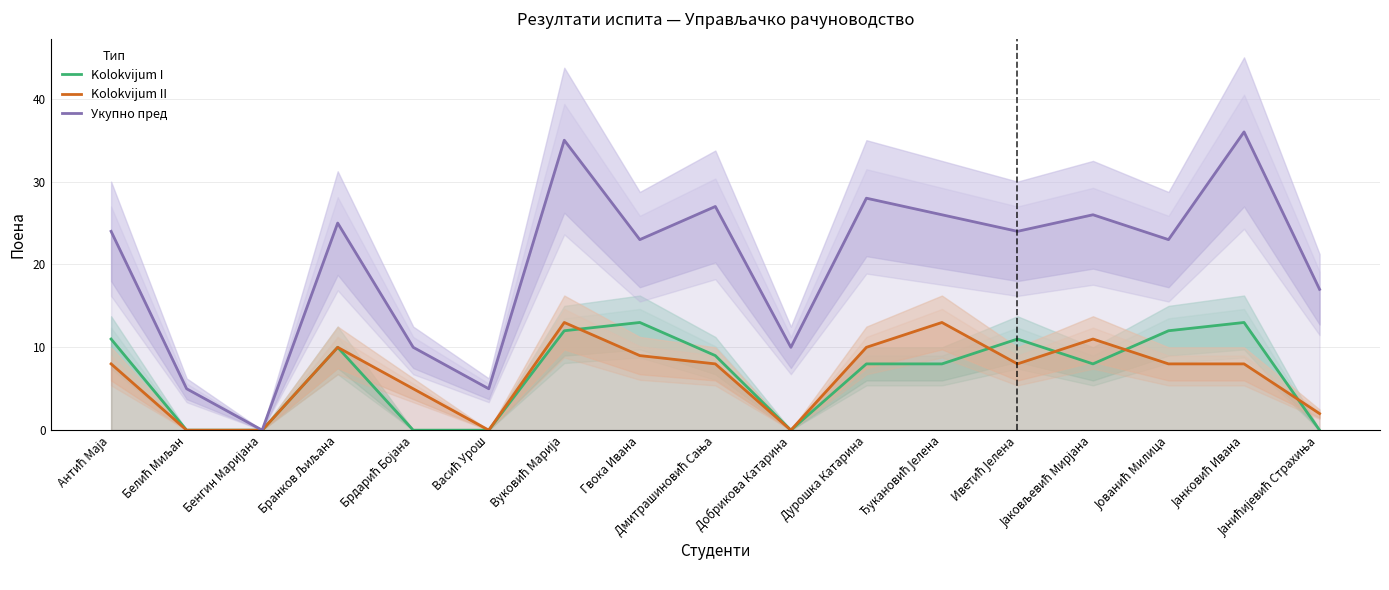

At which category does Kolokvijum II reach its first local peak?

Бранков Љиљана